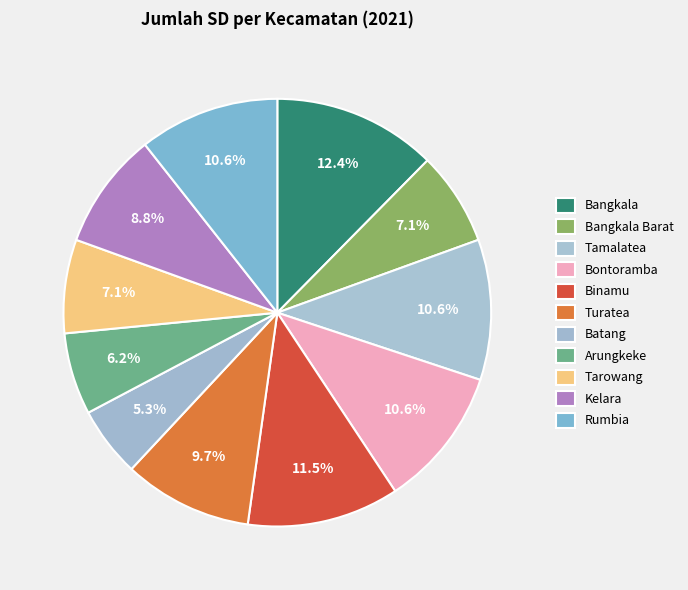

Between Binamu and Kelara, which is larger?

Binamu